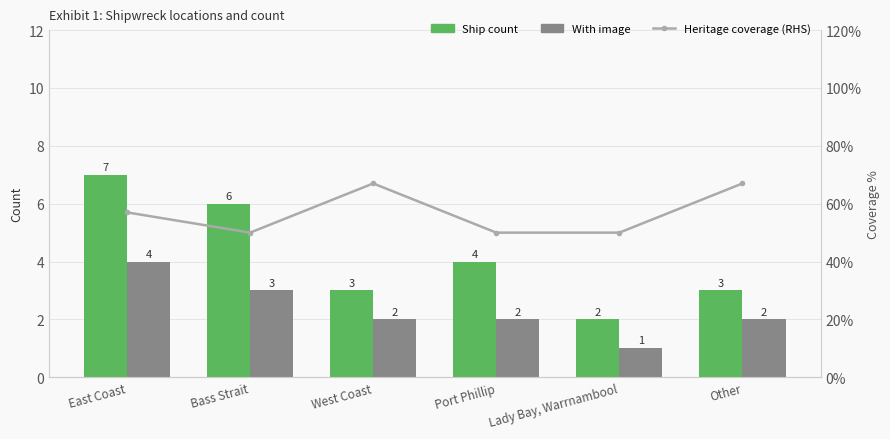

What is the label of the 6th bar from the left?

Other